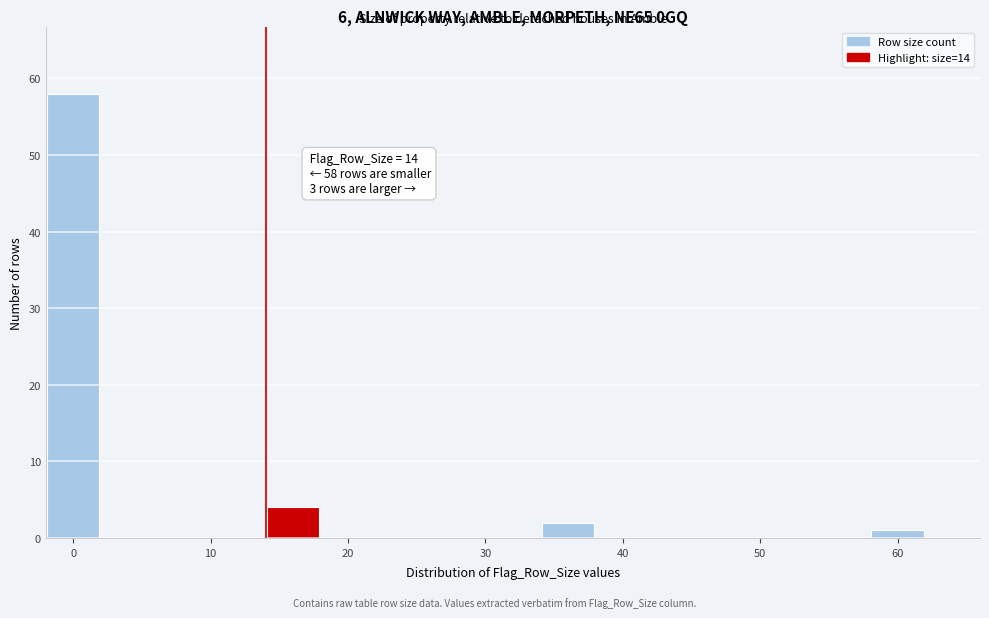

Which range on the x-axis has the tallest bar?

-2 to 2